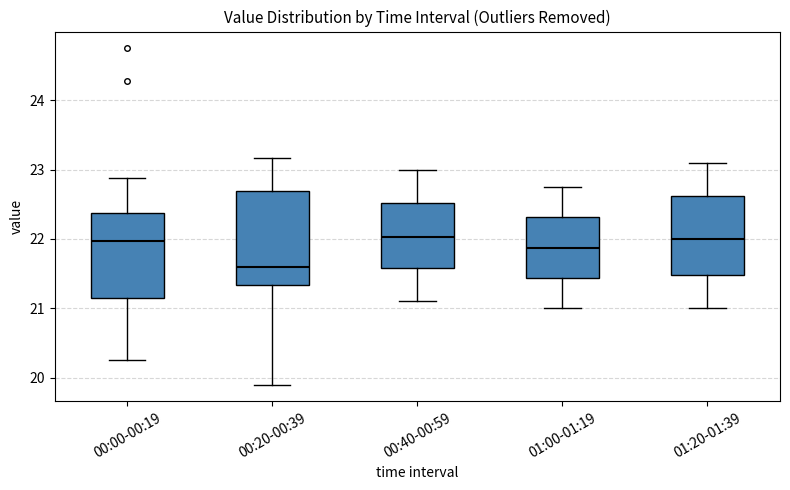

Comparing the boxes themselves (not the whiskers), which one is the tallest?

00:20-00:39